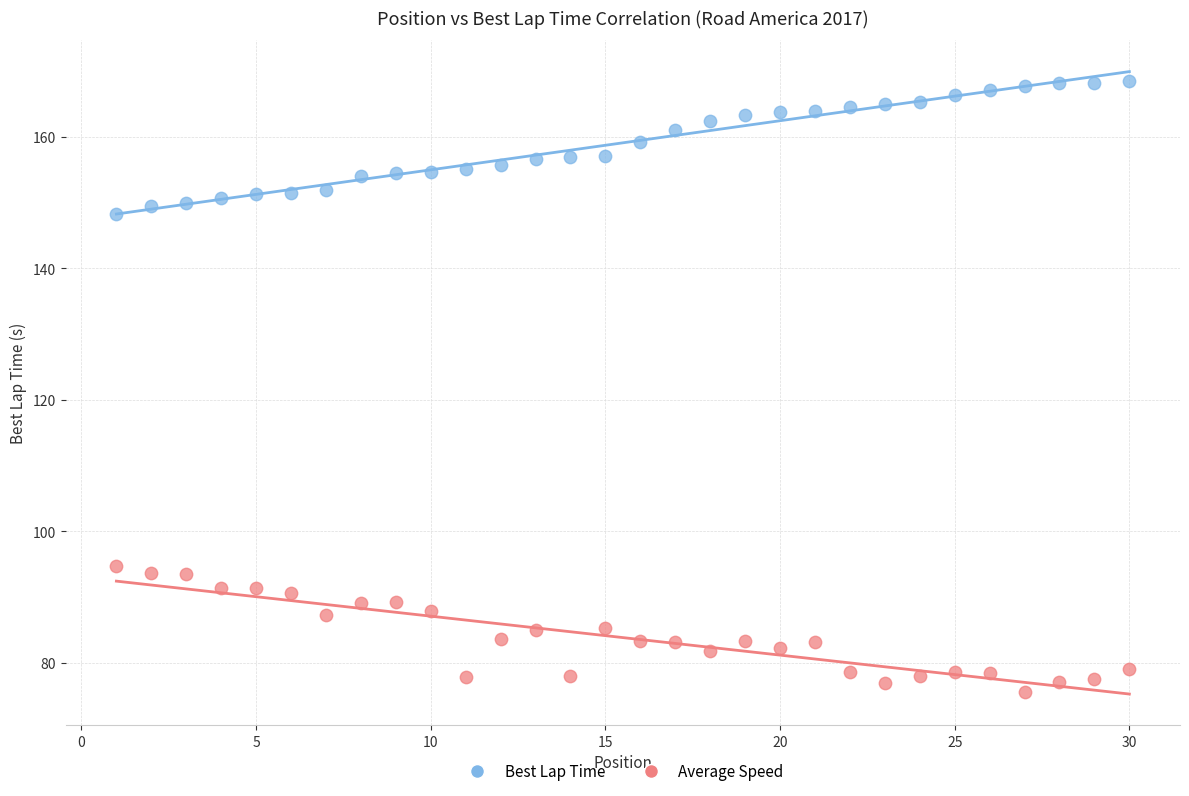

Across all data points, what is the range of X values (max minus min)?

29.0